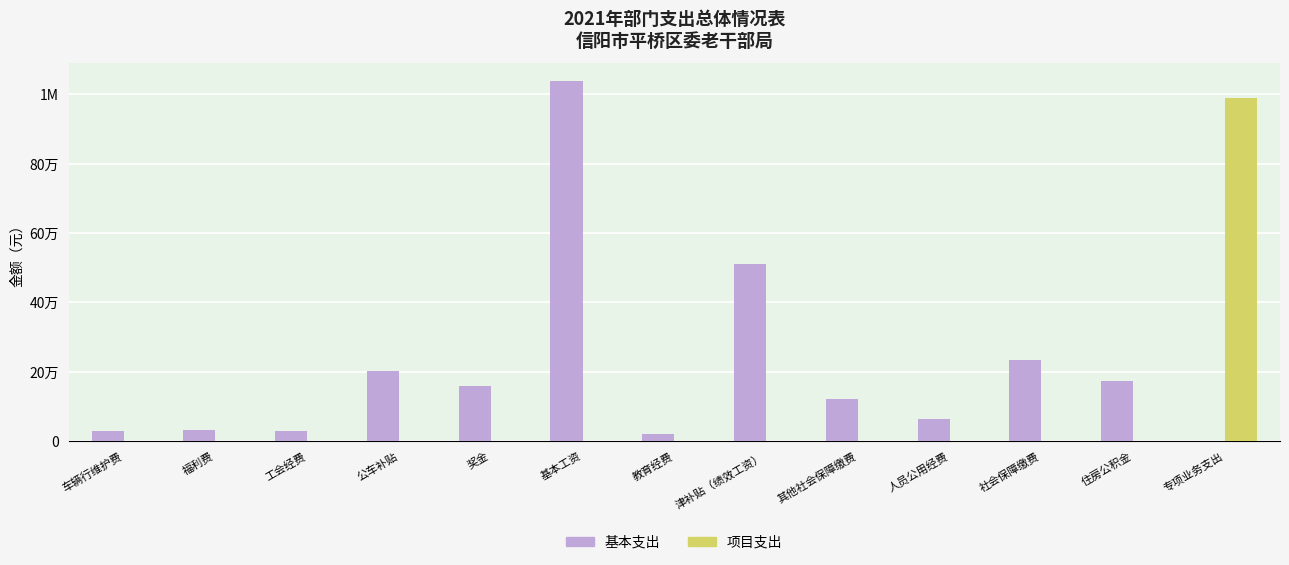

Are the bars horizontal?

No